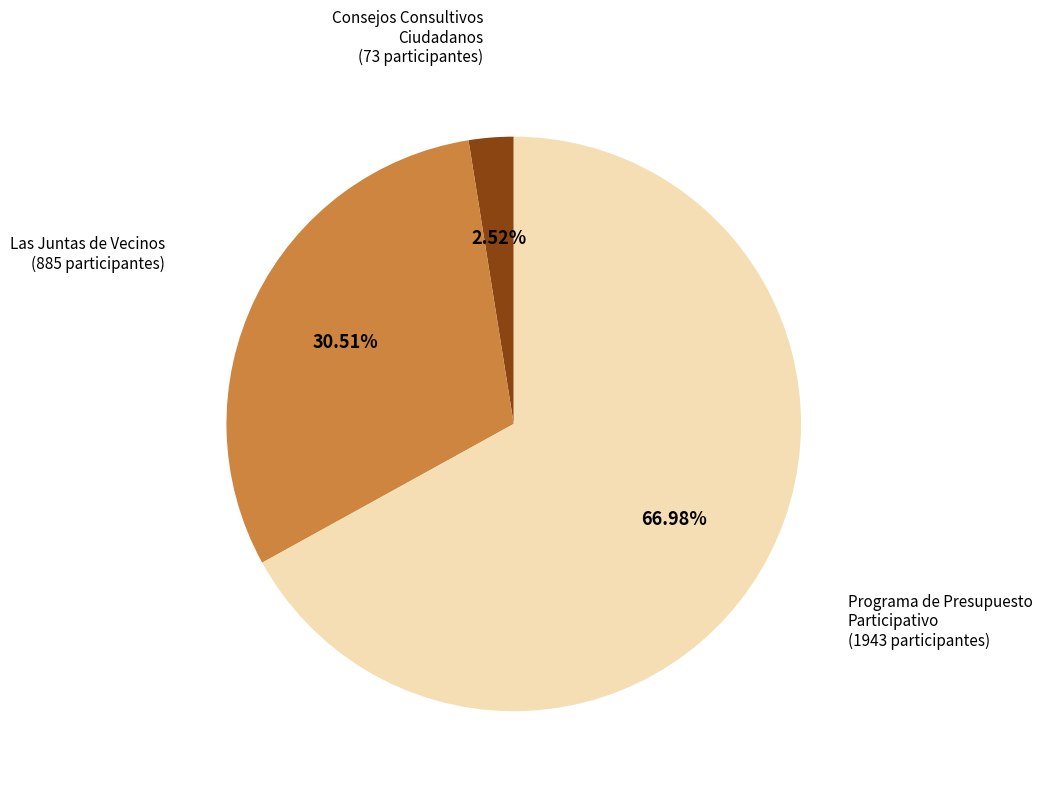

Do Las Juntas de Vecinos and Programa de Presupuesto Participativo together represent more than half of the pie?

Yes